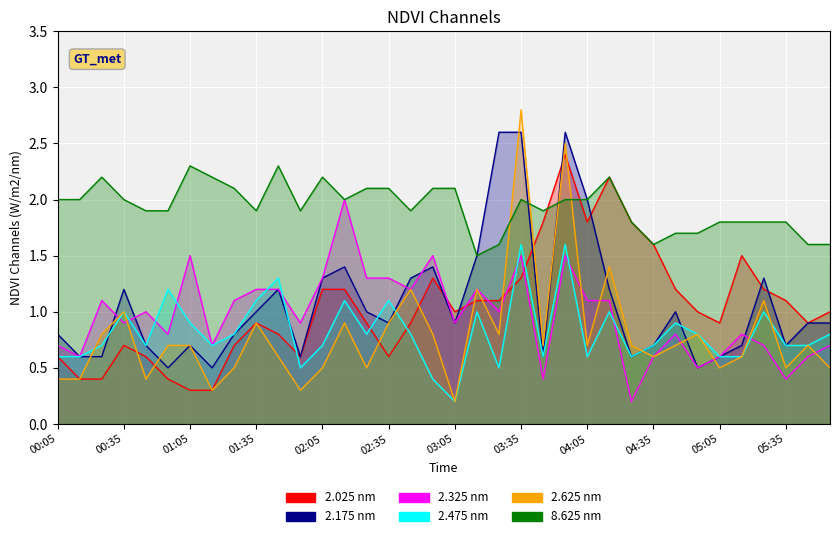

True or false: 2.325 and 2.025 cross at least once.

True